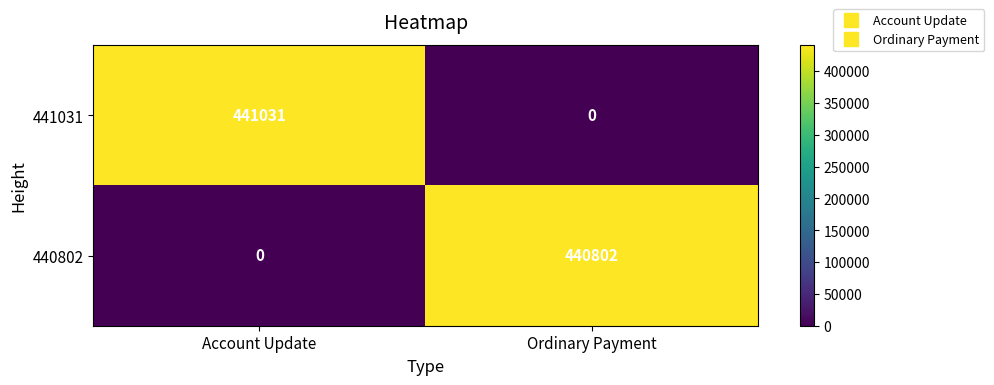

Is it true that 440802 equals -256402 at Account Update?

False